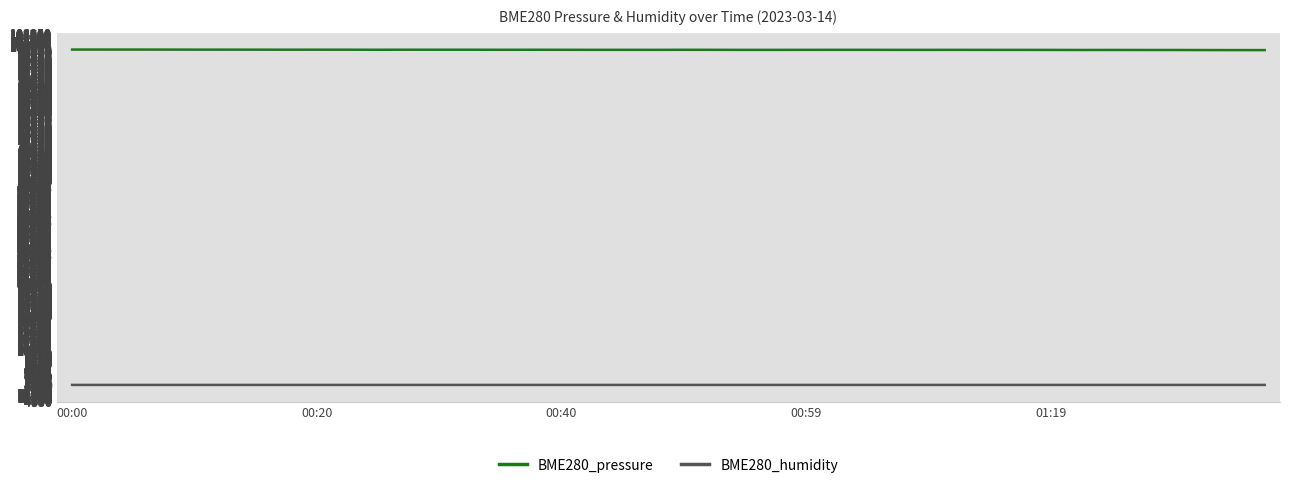

How many lines are shown in the chart?

2